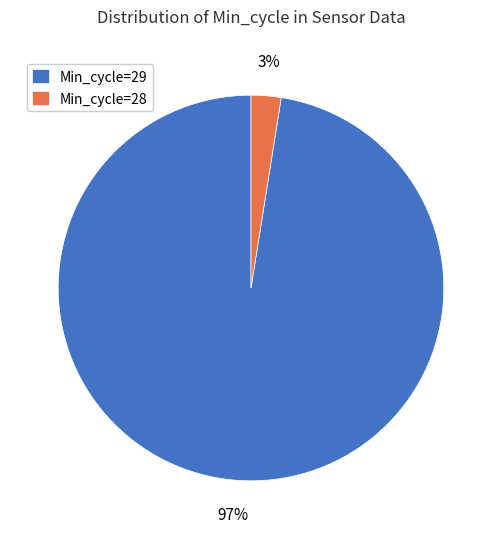

Rank the categories by value from highest to lowest.

Min_cycle=29, Min_cycle=28